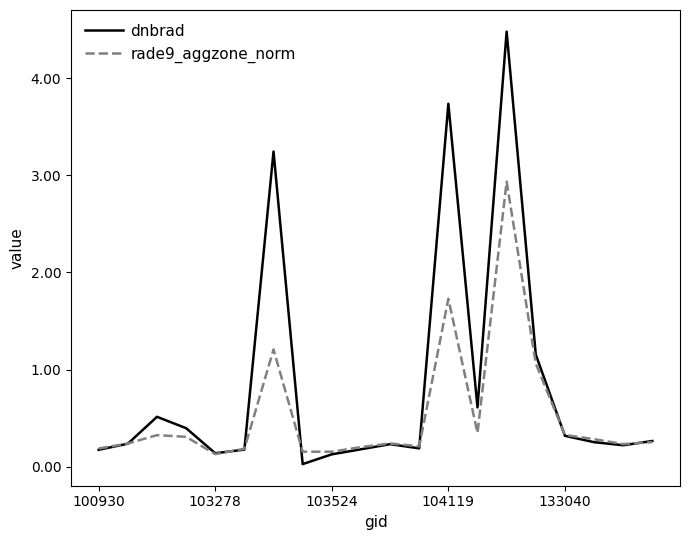

List the series in order of their peak value, highest first.

dnbrad, rade9_aggzone_norm